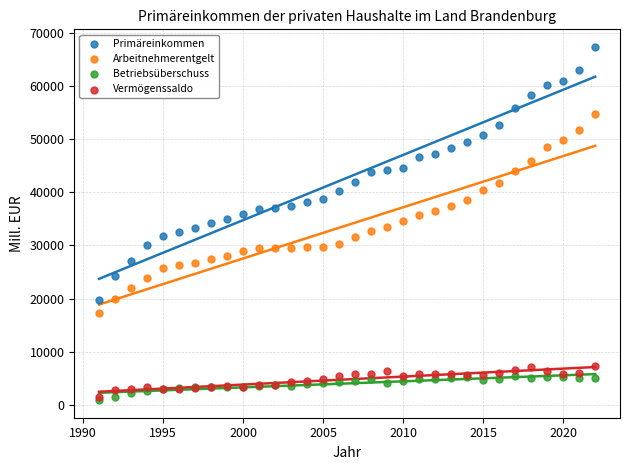

Which series contains the highest Y value?

Primäreinkommen